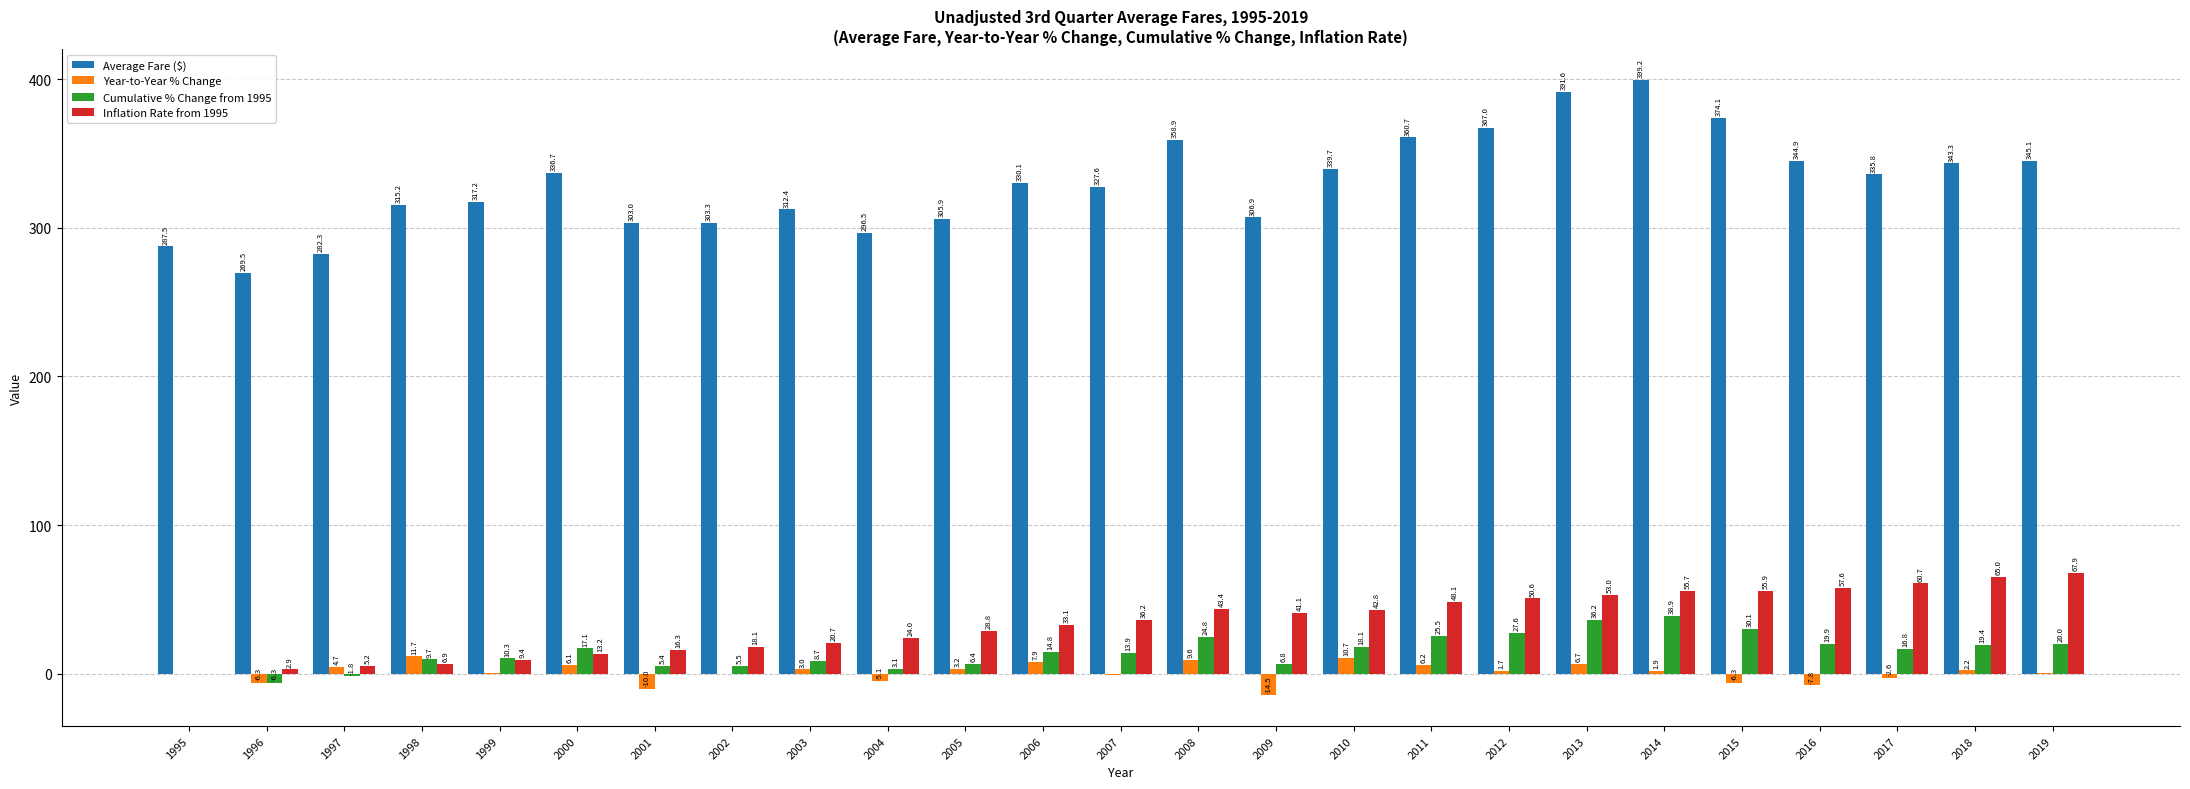

Where does the Year-to-Year % Change series first go above 1?

1997